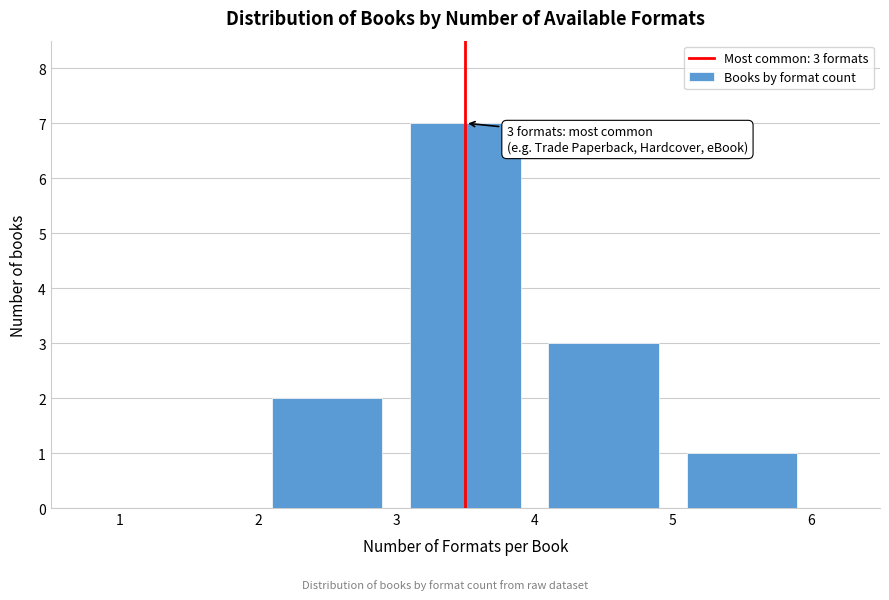

Which range on the x-axis has the tallest bar?

3 to 4